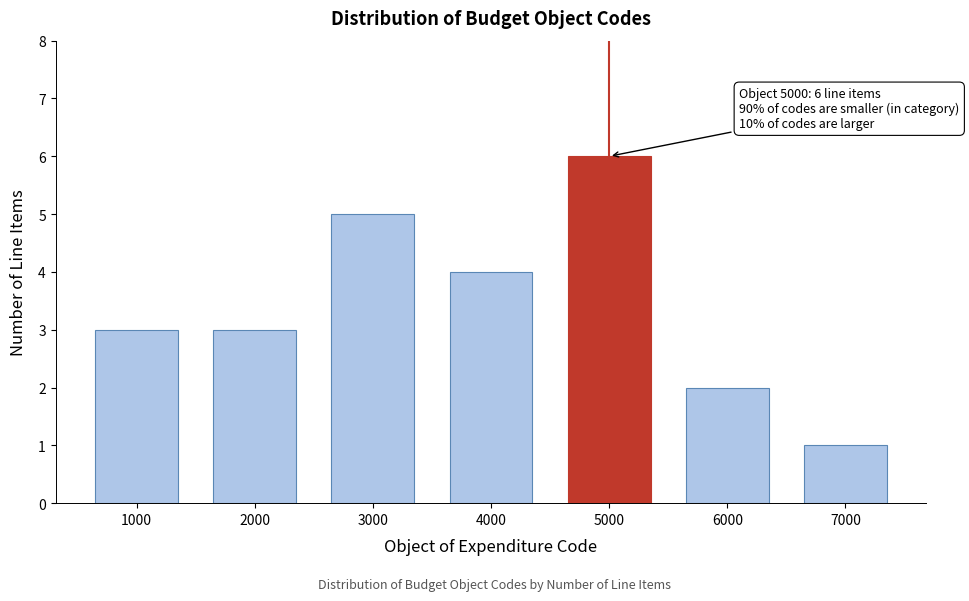

Reading right to left, what are all the values shown in this chart?

1	2	6	4	5	3	3